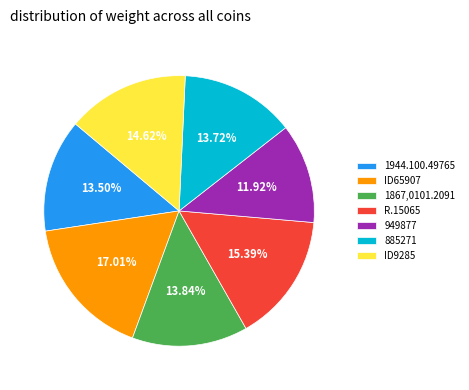

The 949877 slice represents 19% of the pie. True or false?

False